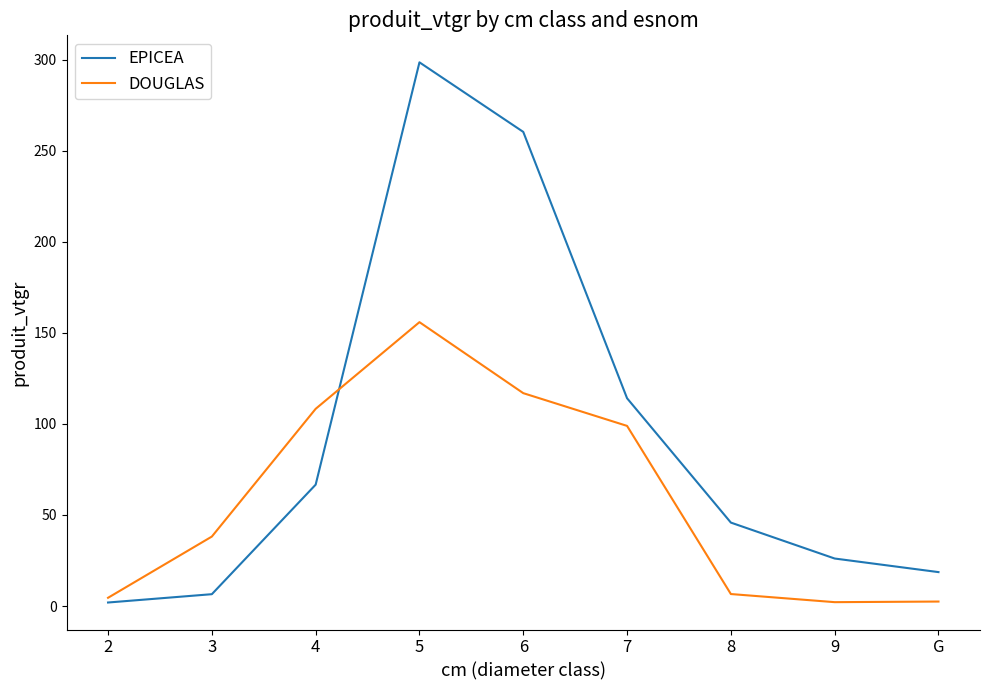

What is the sum of the DOUGLAS values at 6 and 9?

119.0